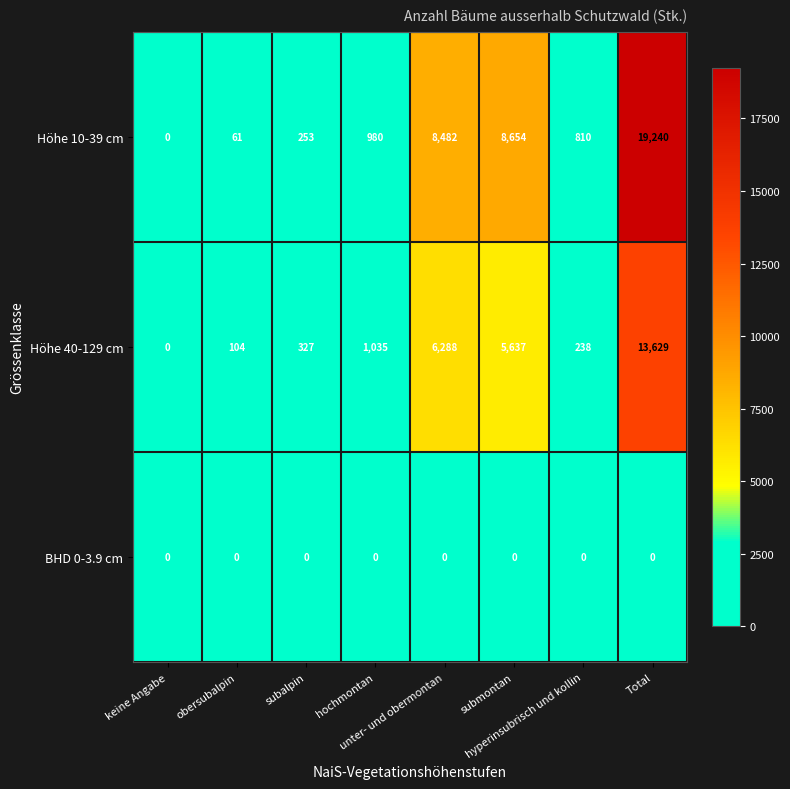

Which series has the largest total across all categories?

Höhe 10-39 cm